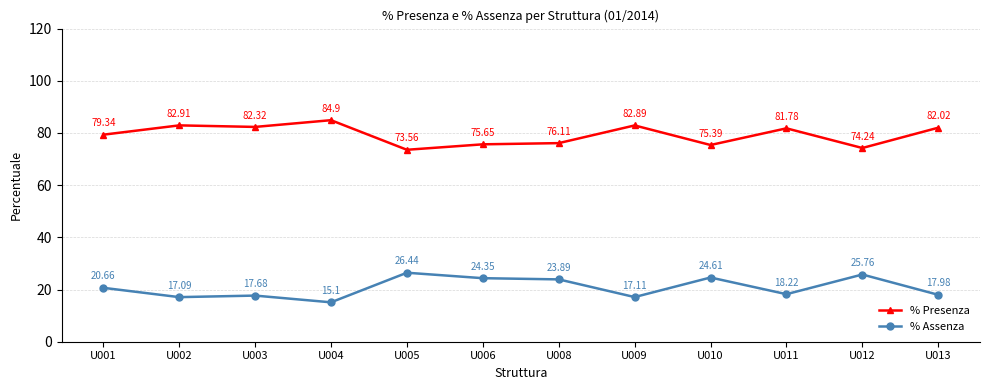

How many distinct data groups are displayed?

2